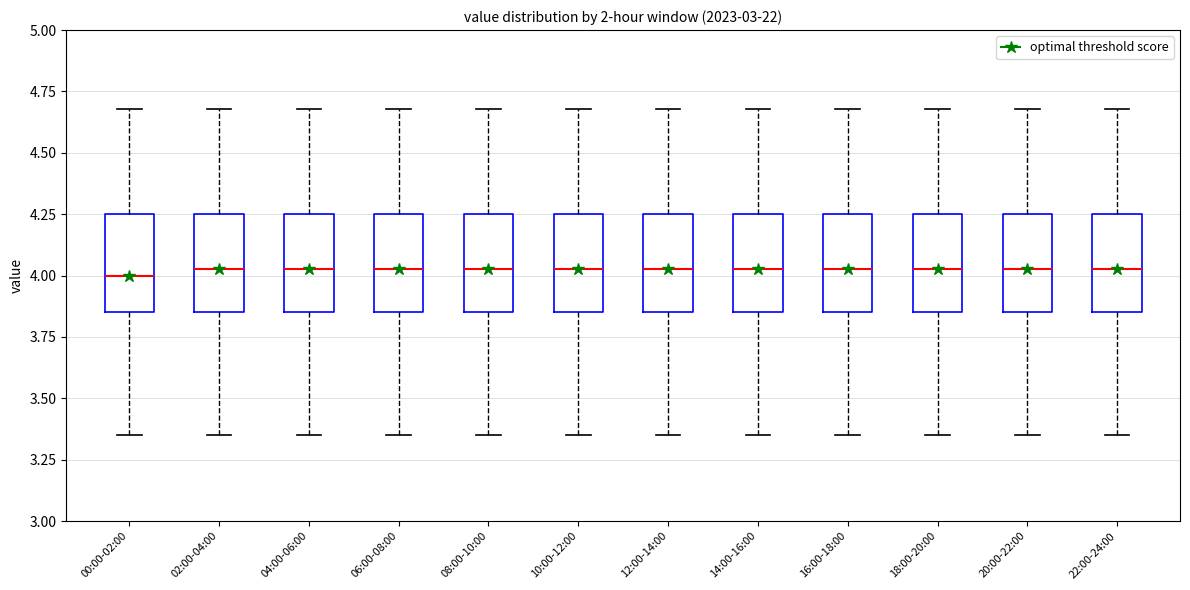

Reading left to right, transcribe this box plot: for each box, give where its median line is, the range the box spans, and where its two whiskers end, as read against the y-axis. The values are not printed on the chart, so give them approximately, as read against the axis.

00:00-02:00: median 4.00, box 3.85 to 4.25, whiskers 3.35 to 4.70
02:00-04:00: median 4.05, box 3.85 to 4.25, whiskers 3.35 to 4.70
04:00-06:00: median 4.05, box 3.85 to 4.25, whiskers 3.35 to 4.70
06:00-08:00: median 4.05, box 3.85 to 4.25, whiskers 3.35 to 4.70
08:00-10:00: median 4.05, box 3.85 to 4.25, whiskers 3.35 to 4.70
10:00-12:00: median 4.05, box 3.85 to 4.25, whiskers 3.35 to 4.70
12:00-14:00: median 4.05, box 3.85 to 4.25, whiskers 3.35 to 4.70
14:00-16:00: median 4.05, box 3.85 to 4.25, whiskers 3.35 to 4.70
16:00-18:00: median 4.05, box 3.85 to 4.25, whiskers 3.35 to 4.70
18:00-20:00: median 4.05, box 3.85 to 4.25, whiskers 3.35 to 4.70
20:00-22:00: median 4.05, box 3.85 to 4.25, whiskers 3.35 to 4.70
22:00-24:00: median 4.05, box 3.85 to 4.25, whiskers 3.35 to 4.70